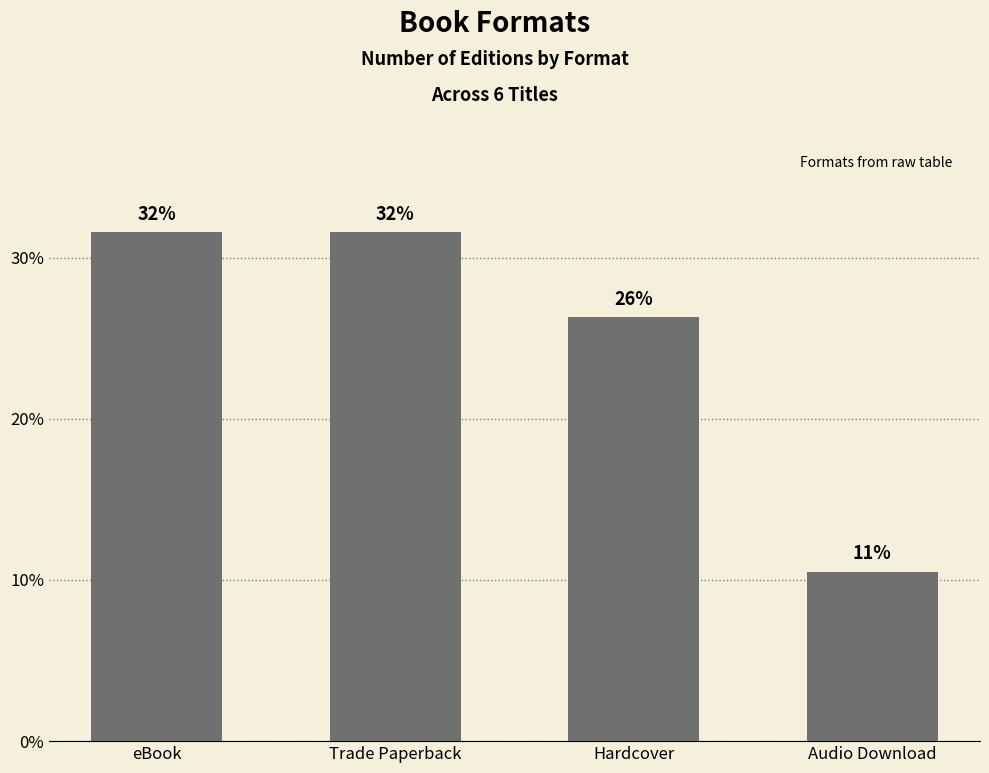

Are the bars horizontal?

No